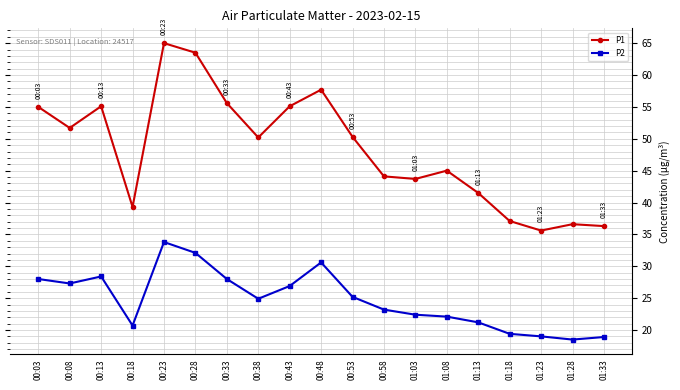

At which label does P1 reach its peak?

00:23